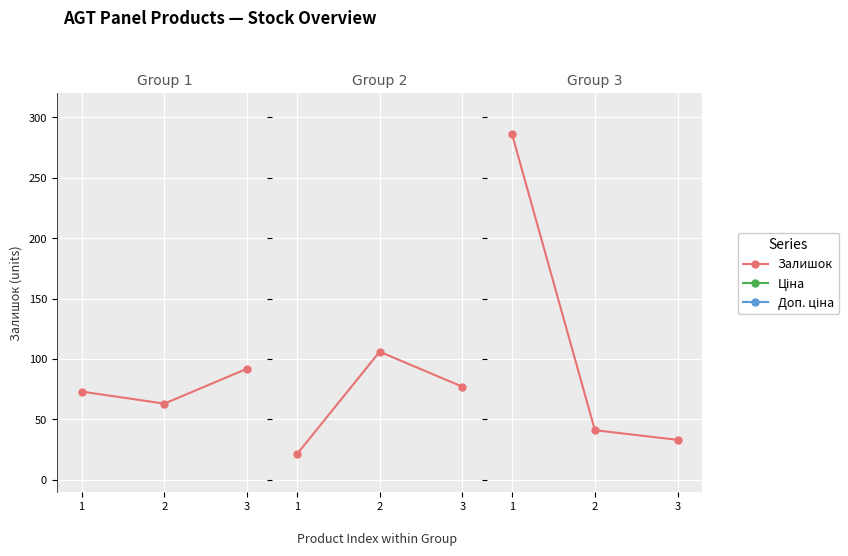

Where is Залишок nearest to the value 159?

2